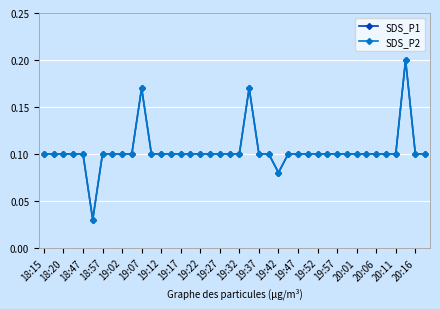

How many interior local valleys does the SDS_P1 series have?

2